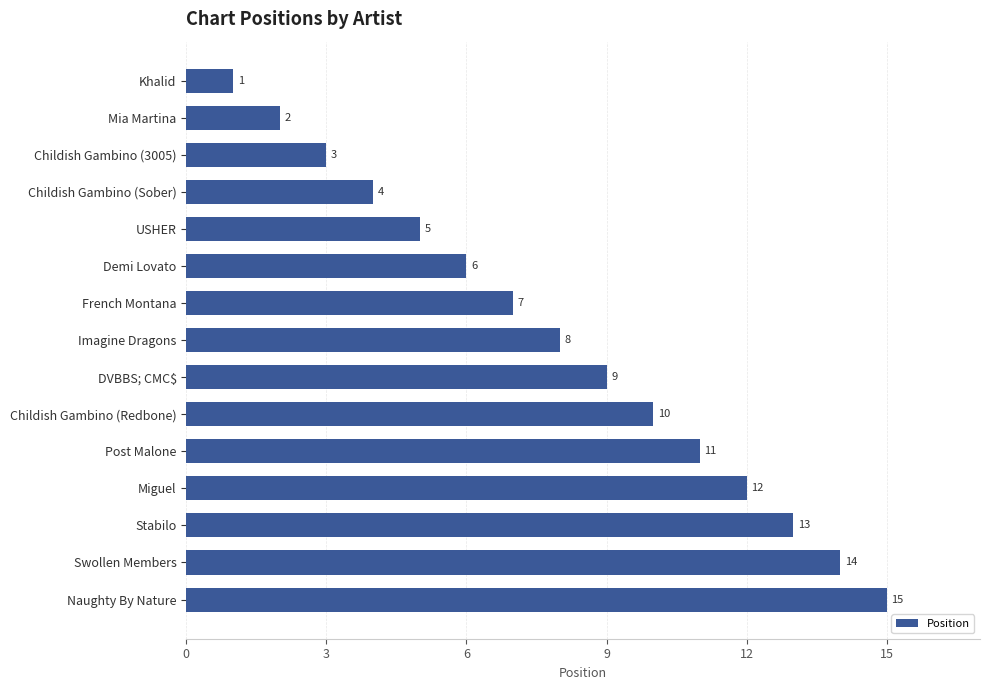

The value at Post Malone is 11. True or false?

True